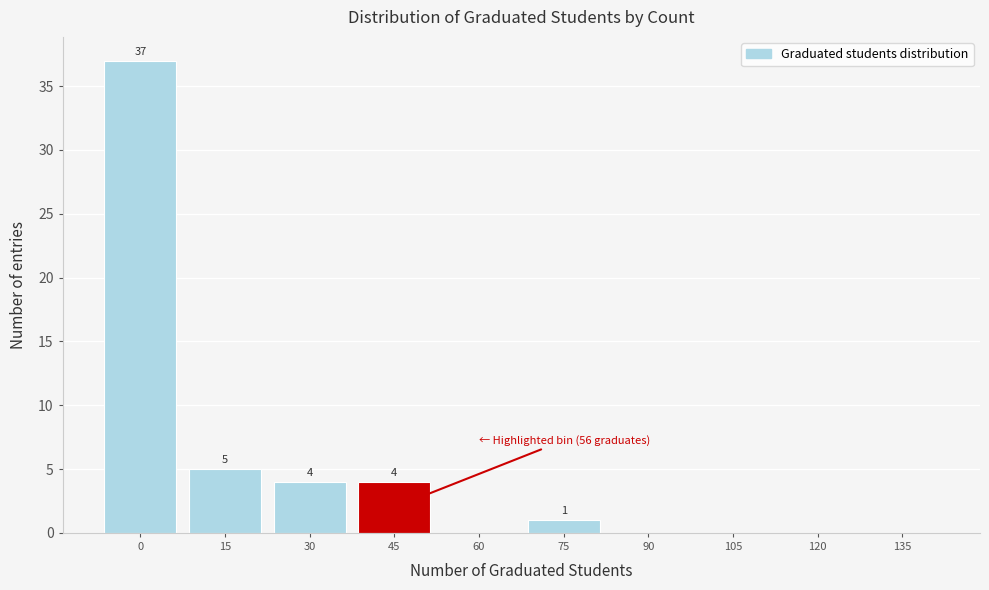

Reading left to right, what are all the values shown in this chart?

0=37	15=5	30=4	45=4	60=0	75=1	90=0	105=0	120=0	135=0